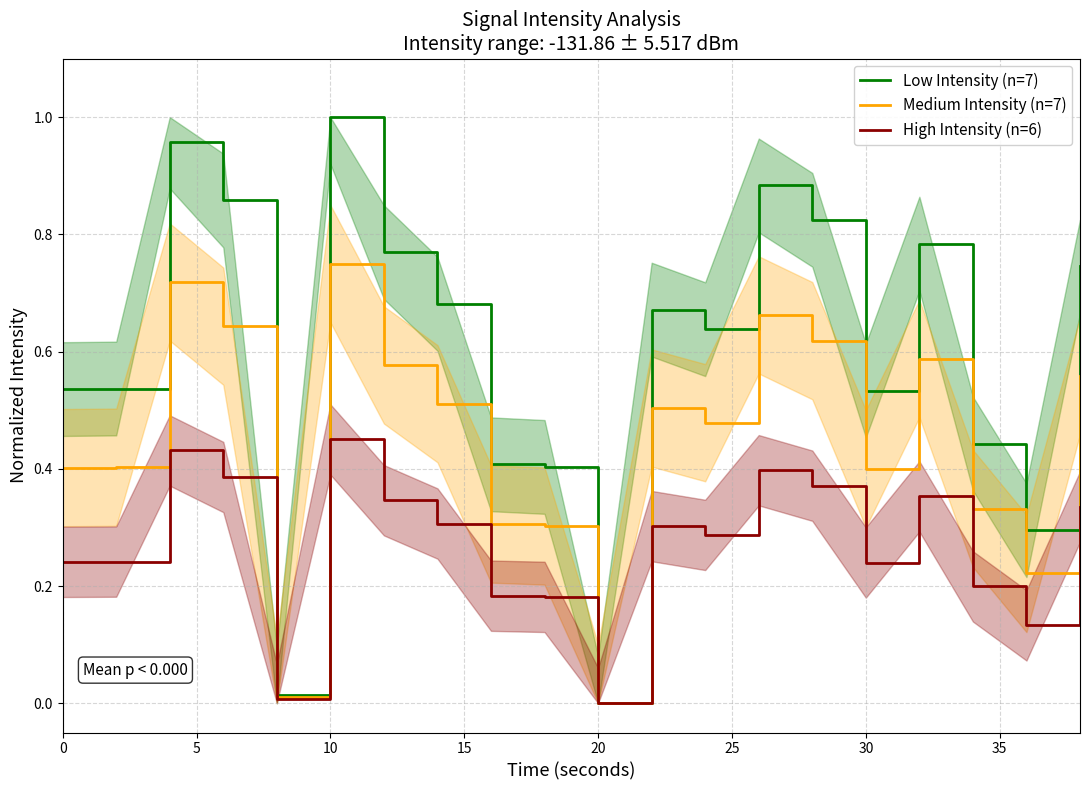

How many series are shown in this chart?

3